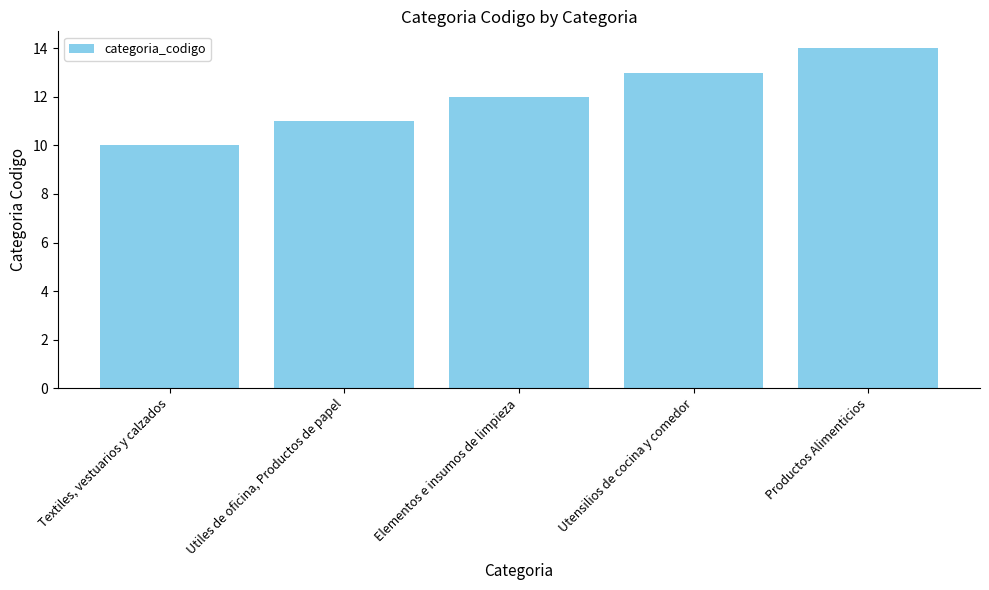

Reading left to right, extract all data points from this chart.

Textiles, vestuarios y calzados=10	Utiles de oficina, Productos de papel=11	Elementos e insumos de limpieza=12	Utensilios de cocina y comedor=13	Productos Alimenticios=14